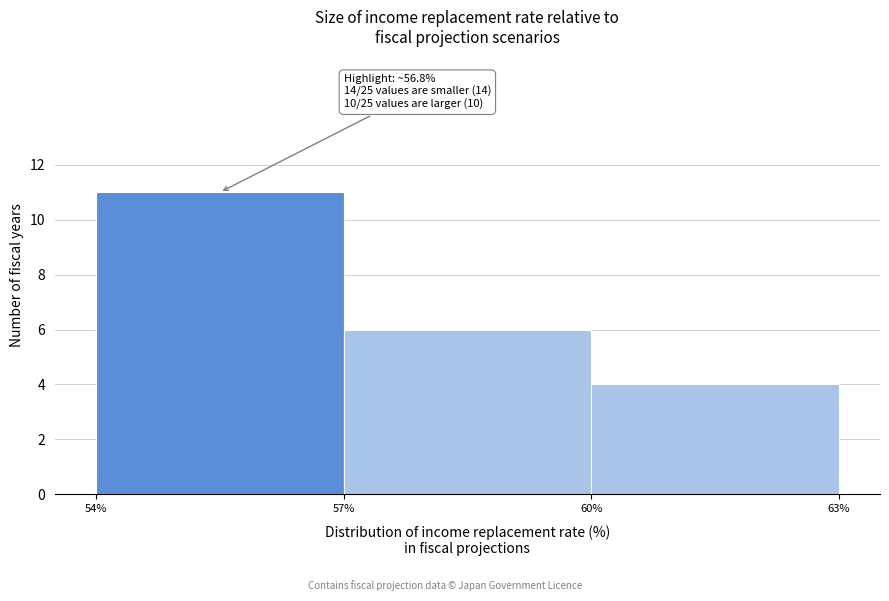

Which range on the x-axis has the tallest bar?

54% to 57%